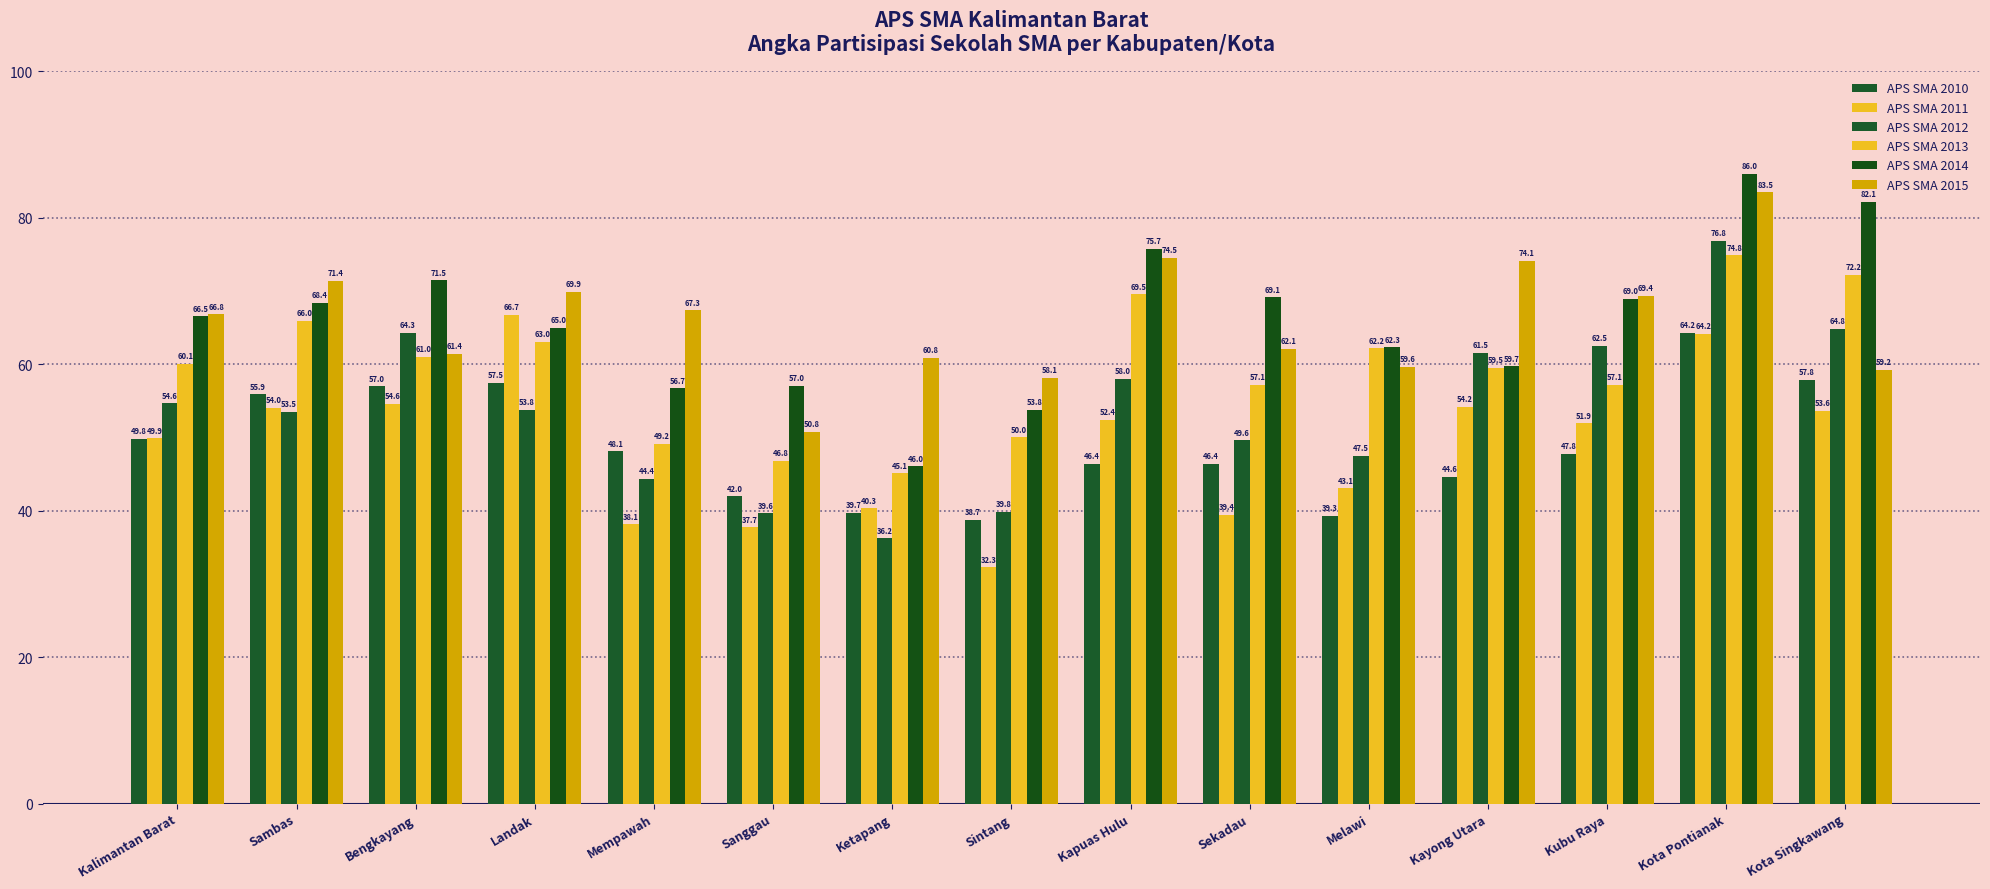

At how many categories does at least one series exceed 48?

15